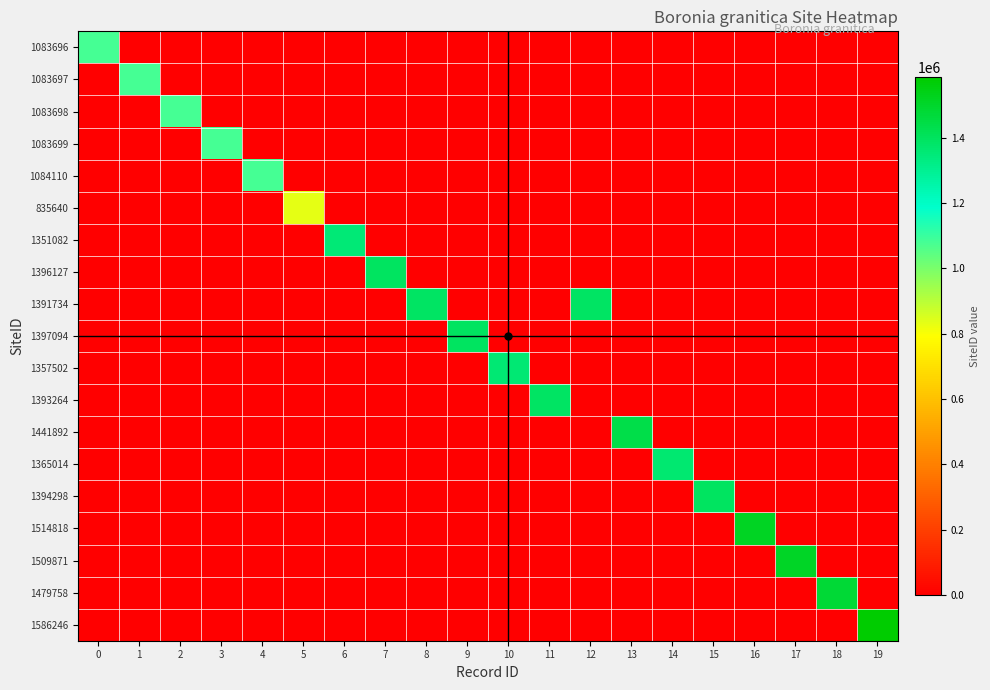

Reading right to left, extract all data points from this chart.

1083696: 19=0	18=0	17=0	16=0	15=0	14=0	13=0	12=0	11=0	10=0	9=0	8=0	7=0	6=0	5=0	4=0	3=0	2=0	1=0	0=1083696
1083697: 19=0	18=0	17=0	16=0	15=0	14=0	13=0	12=0	11=0	10=0	9=0	8=0	7=0	6=0	5=0	4=0	3=0	2=0	1=1083697	0=0
1083698: 19=0	18=0	17=0	16=0	15=0	14=0	13=0	12=0	11=0	10=0	9=0	8=0	7=0	6=0	5=0	4=0	3=0	2=1083698	1=0	0=0
1083699: 19=0	18=0	17=0	16=0	15=0	14=0	13=0	12=0	11=0	10=0	9=0	8=0	7=0	6=0	5=0	4=0	3=1083699	2=0	1=0	0=0
1084110: 19=0	18=0	17=0	16=0	15=0	14=0	13=0	12=0	11=0	10=0	9=0	8=0	7=0	6=0	5=0	4=1084110	3=0	2=0	1=0	0=0
835640: 19=0	18=0	17=0	16=0	15=0	14=0	13=0	12=0	11=0	10=0	9=0	8=0	7=0	6=0	5=835640	4=0	3=0	2=0	1=0	0=0
1351082: 19=0	18=0	17=0	16=0	15=0	14=0	13=0	12=0	11=0	10=0	9=0	8=0	7=0	6=1351082	5=0	4=0	3=0	2=0	1=0	0=0
1396127: 19=0	18=0	17=0	16=0	15=0	14=0	13=0	12=0	11=0	10=0	9=0	8=0	7=1396127	6=0	5=0	4=0	3=0	2=0	1=0	0=0
1391734: 19=0	18=0	17=0	16=0	15=0	14=0	13=0	12=1391734	11=0	10=0	9=0	8=1391734	7=0	6=0	5=0	4=0	3=0	2=0	1=0	0=0
1397094: 19=0	18=0	17=0	16=0	15=0	14=0	13=0	12=0	11=0	10=0	9=1397094	8=0	7=0	6=0	5=0	4=0	3=0	2=0	1=0	0=0
1357502: 19=0	18=0	17=0	16=0	15=0	14=0	13=0	12=0	11=0	10=1357502	9=0	8=0	7=0	6=0	5=0	4=0	3=0	2=0	1=0	0=0
1393264: 19=0	18=0	17=0	16=0	15=0	14=0	13=0	12=0	11=1393264	10=0	9=0	8=0	7=0	6=0	5=0	4=0	3=0	2=0	1=0	0=0
1441892: 19=0	18=0	17=0	16=0	15=0	14=0	13=1441892	12=0	11=0	10=0	9=0	8=0	7=0	6=0	5=0	4=0	3=0	2=0	1=0	0=0
1365014: 19=0	18=0	17=0	16=0	15=0	14=1365014	13=0	12=0	11=0	10=0	9=0	8=0	7=0	6=0	5=0	4=0	3=0	2=0	1=0	0=0
1394298: 19=0	18=0	17=0	16=0	15=1394298	14=0	13=0	12=0	11=0	10=0	9=0	8=0	7=0	6=0	5=0	4=0	3=0	2=0	1=0	0=0
1514818: 19=0	18=0	17=0	16=1514818	15=0	14=0	13=0	12=0	11=0	10=0	9=0	8=0	7=0	6=0	5=0	4=0	3=0	2=0	1=0	0=0
1509871: 19=0	18=0	17=1509871	16=0	15=0	14=0	13=0	12=0	11=0	10=0	9=0	8=0	7=0	6=0	5=0	4=0	3=0	2=0	1=0	0=0
1479758: 19=0	18=1479758	17=0	16=0	15=0	14=0	13=0	12=0	11=0	10=0	9=0	8=0	7=0	6=0	5=0	4=0	3=0	2=0	1=0	0=0
1586246: 19=1586246	18=0	17=0	16=0	15=0	14=0	13=0	12=0	11=0	10=0	9=0	8=0	7=0	6=0	5=0	4=0	3=0	2=0	1=0	0=0